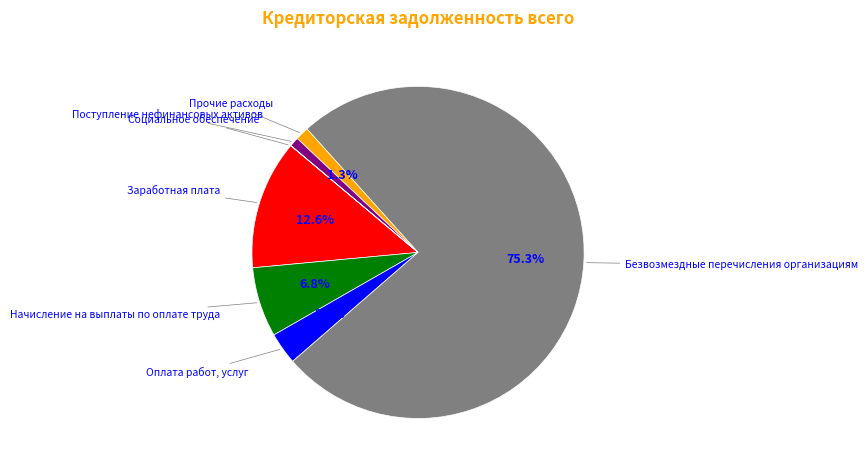

Which category has the biggest portion of the pie?

Безвозмездные перечисления организациям